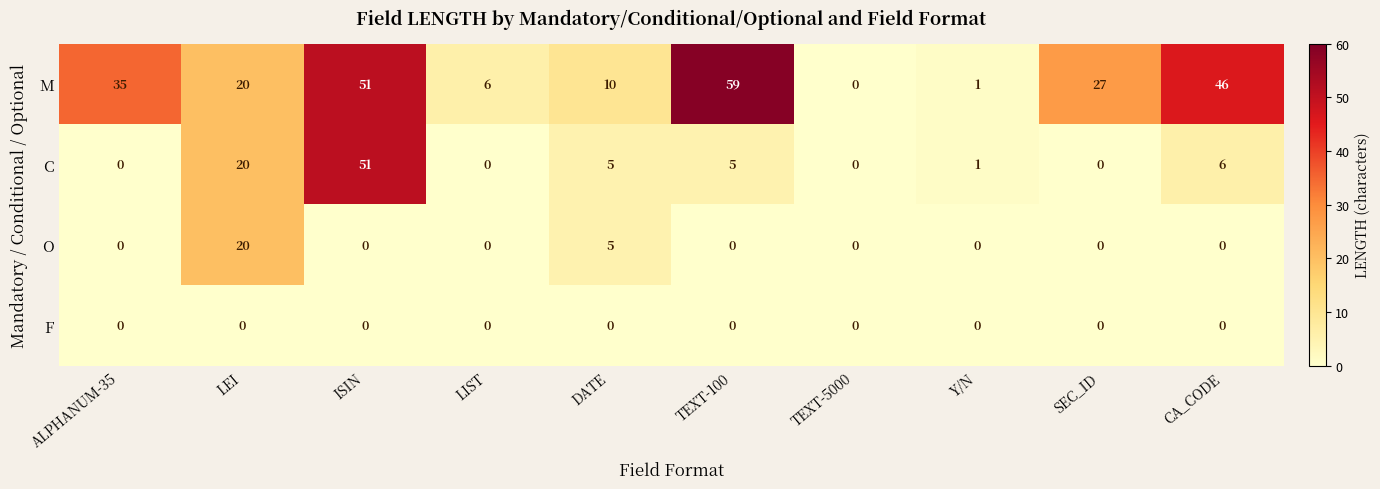

What is the total value across all series at DATE?

20